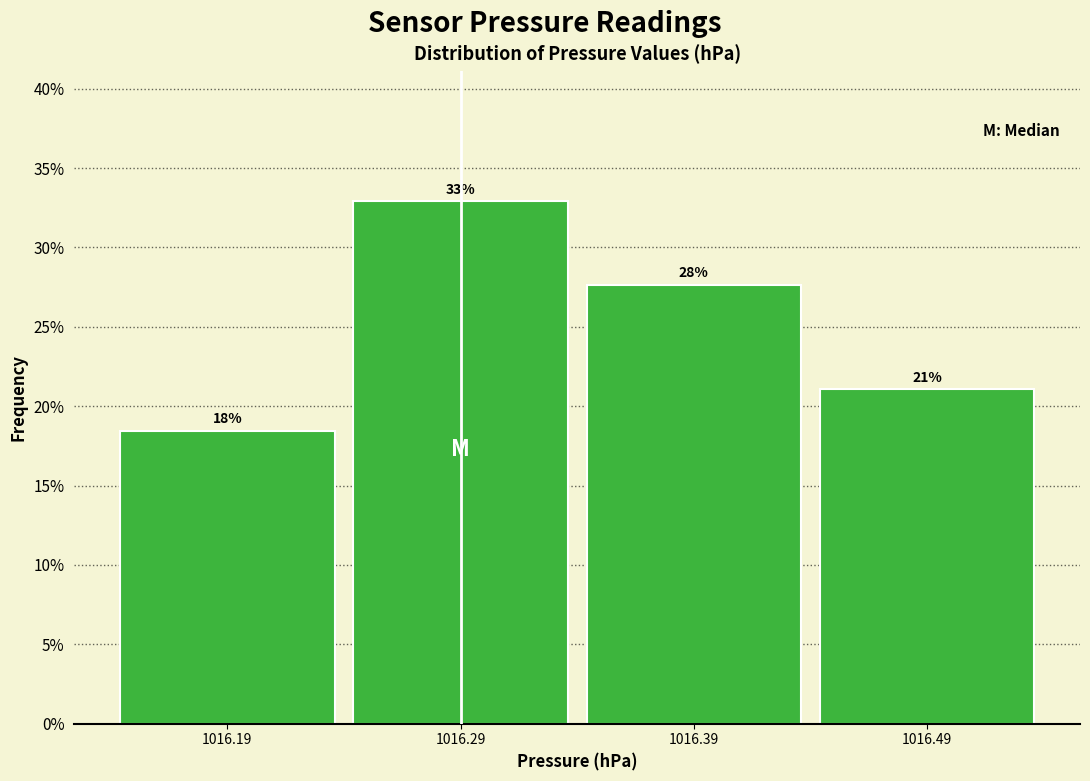

Which range on the x-axis has the tallest bar?

1016.24 to 1016.34